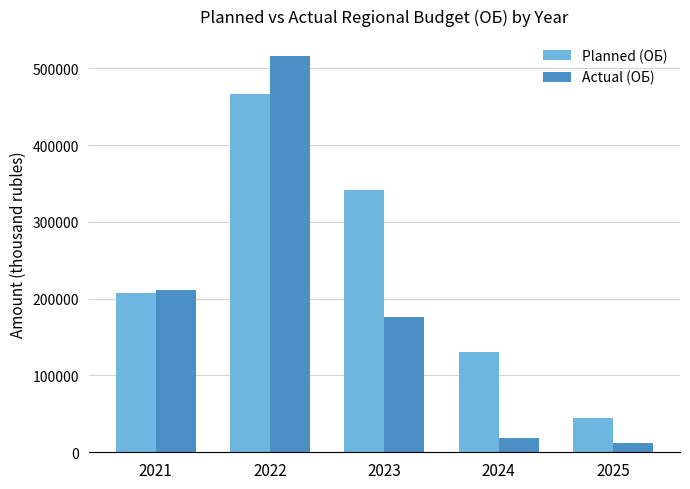

What is the difference between the maximum and minimum values in the Planned (ОБ) series?

422385.1